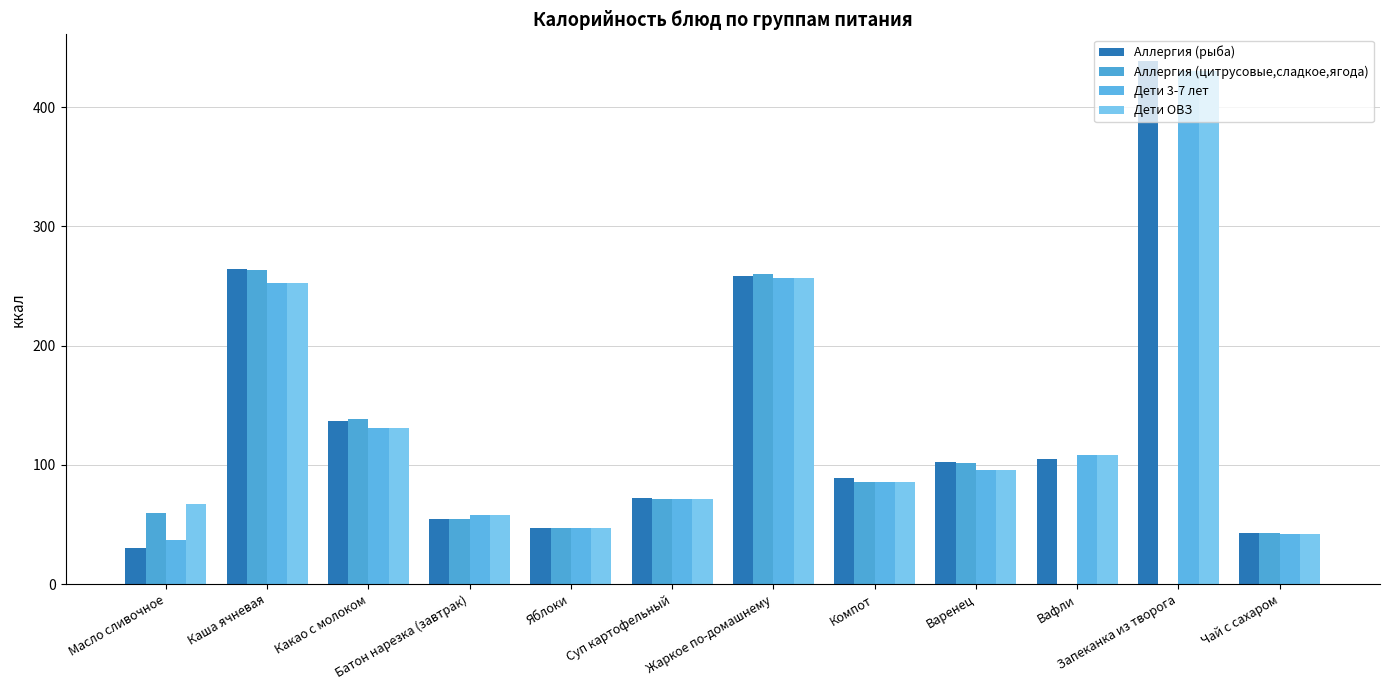

What is the sum of the Аллергия (цитрусовые,сладкое,ягода) values at Запеканка из творога and Компот?

85.8